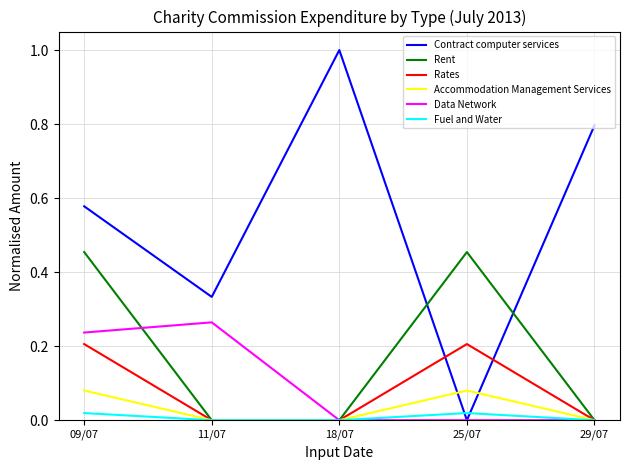

Count the number of categories in the chart.

5